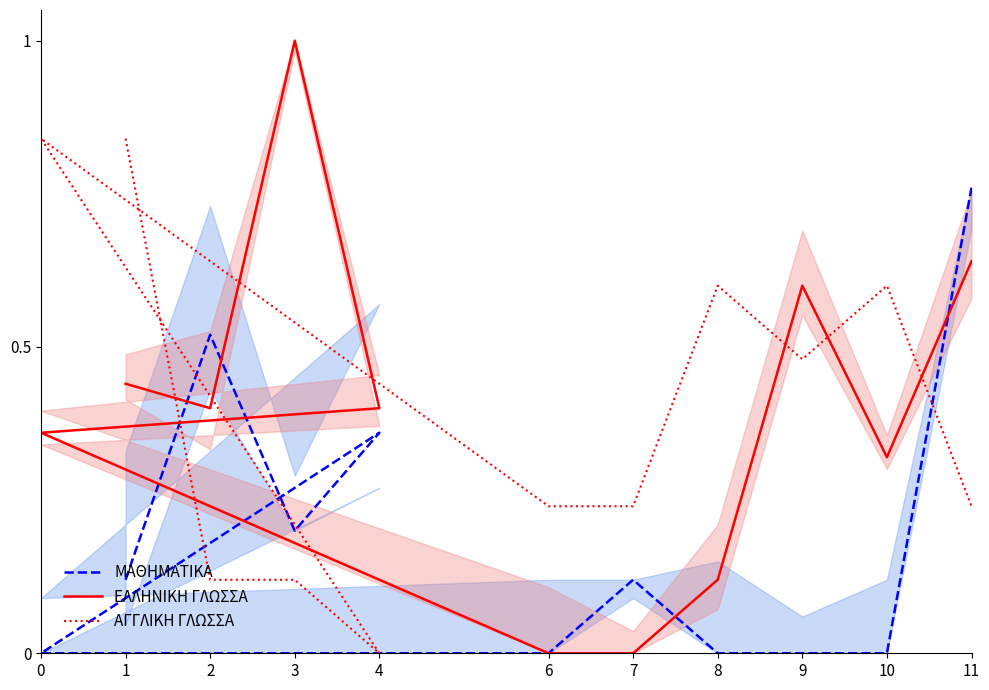

Rank the series by their maximum value, from lowest to highest.

ΜΑΘΗΜΑΤΙΚΑ, ΑΓΓΛΙΚΗ ΓΛΩΣΣΑ, ΕΛΛΗΝΙΚΗ ΓΛΩΣΣΑ